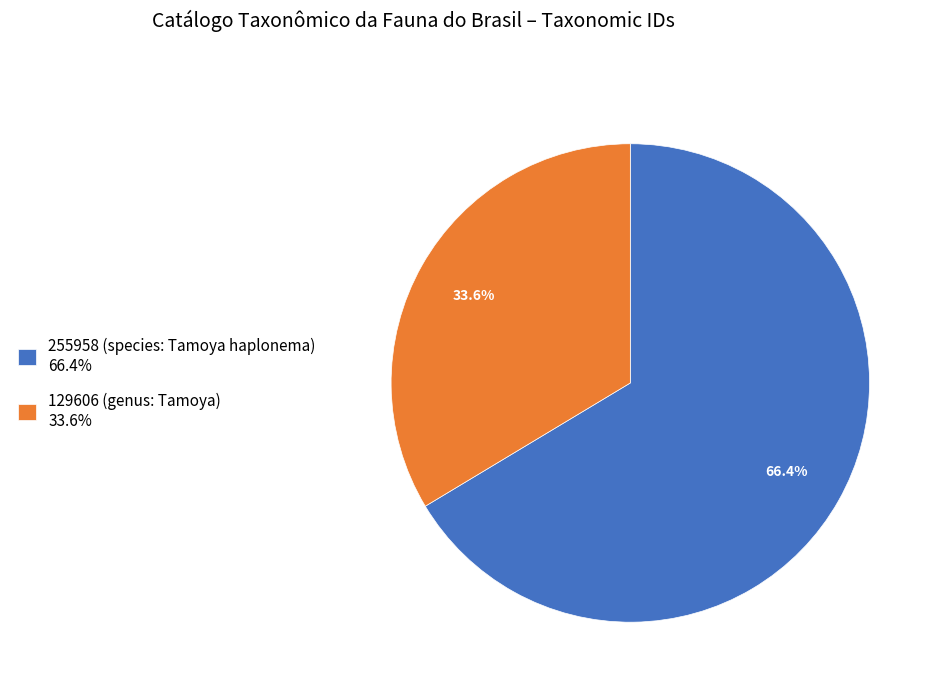

Which category has the biggest portion of the pie?

255958 (species: Tamoya haplonema)